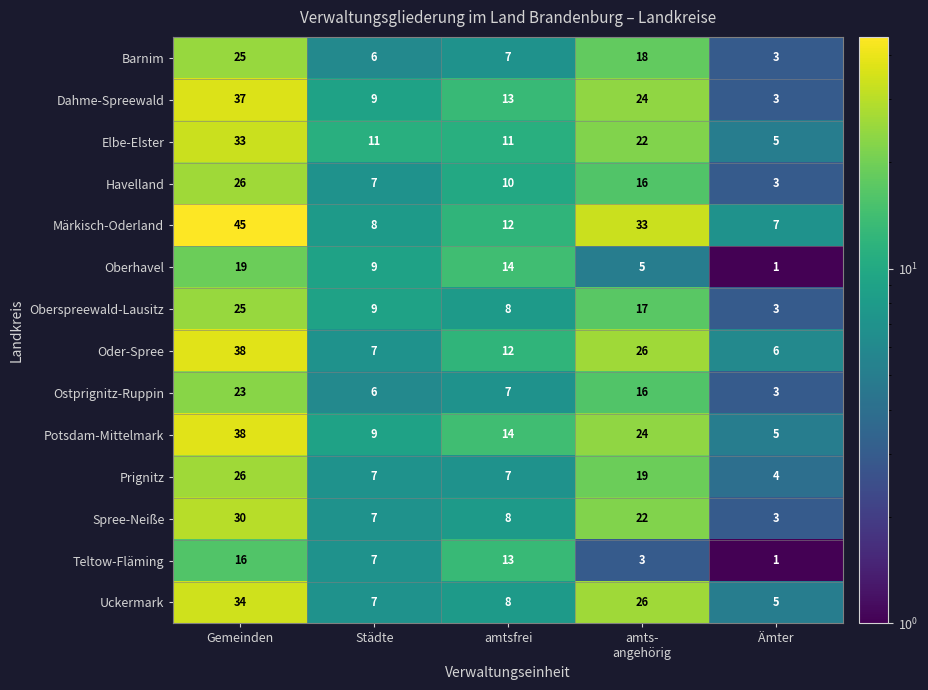

What is the difference between the highest and lowest values at Städte?

5